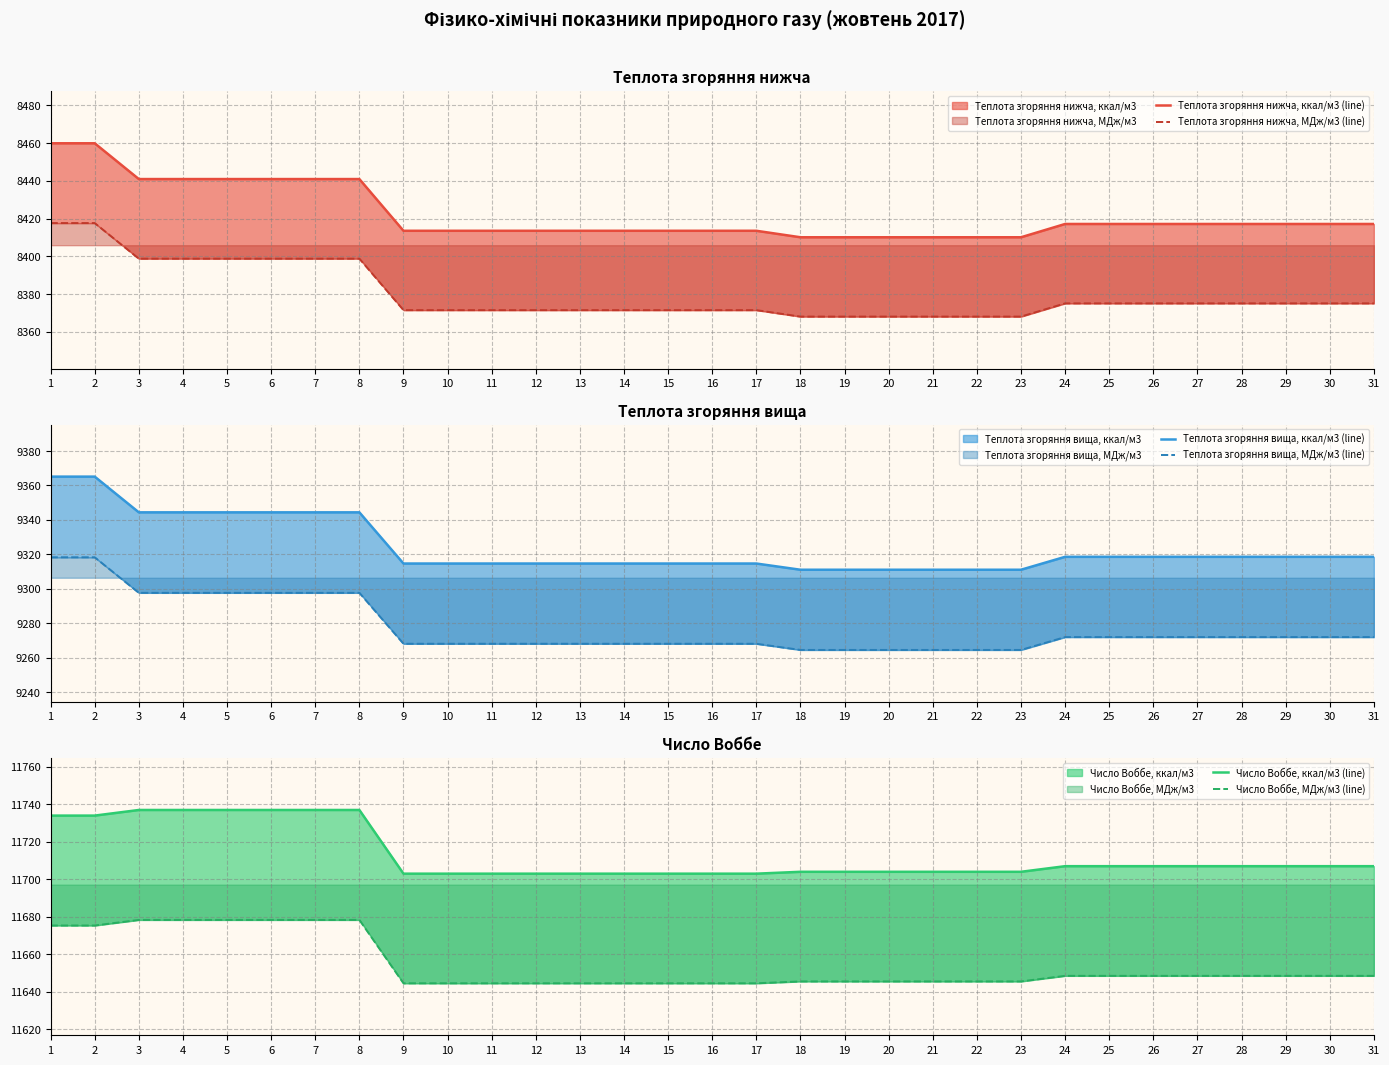

What is the total value across all series at 29?

58738.3